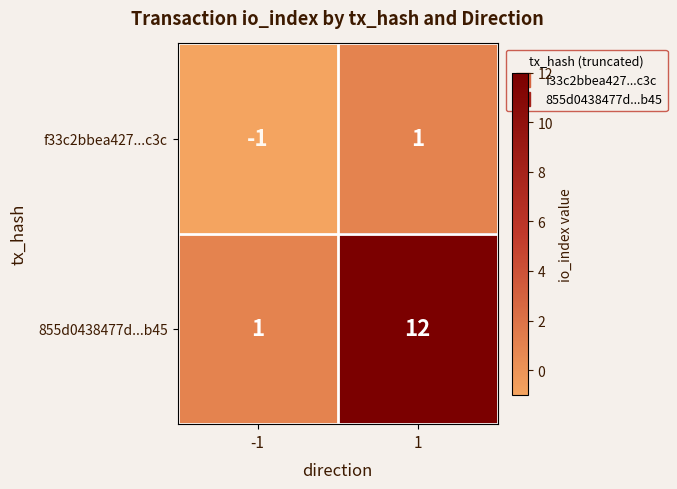

What is the sum of all 855d0438477d...b45 values?

13